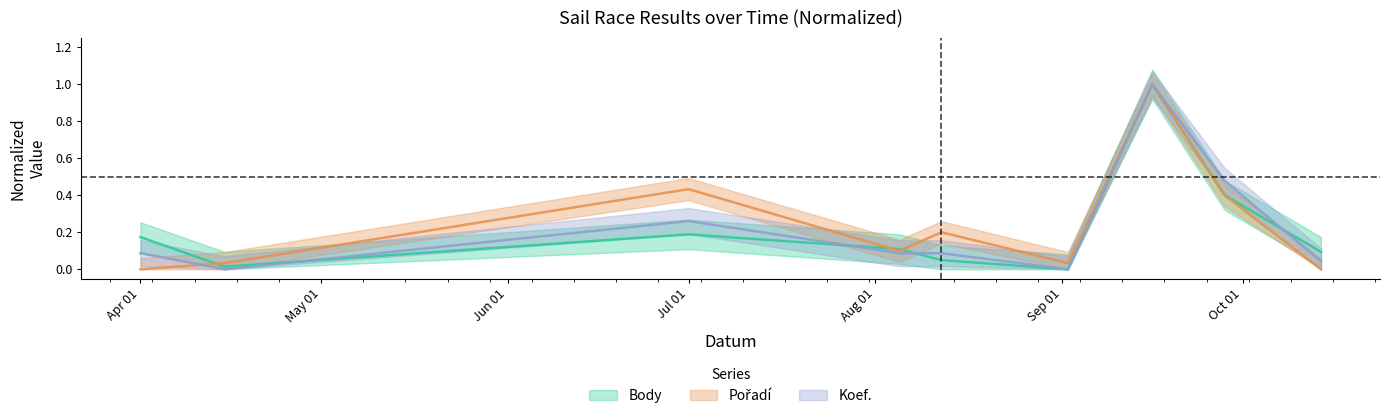

True or false: Body and Koef. intersect in this chart.

True